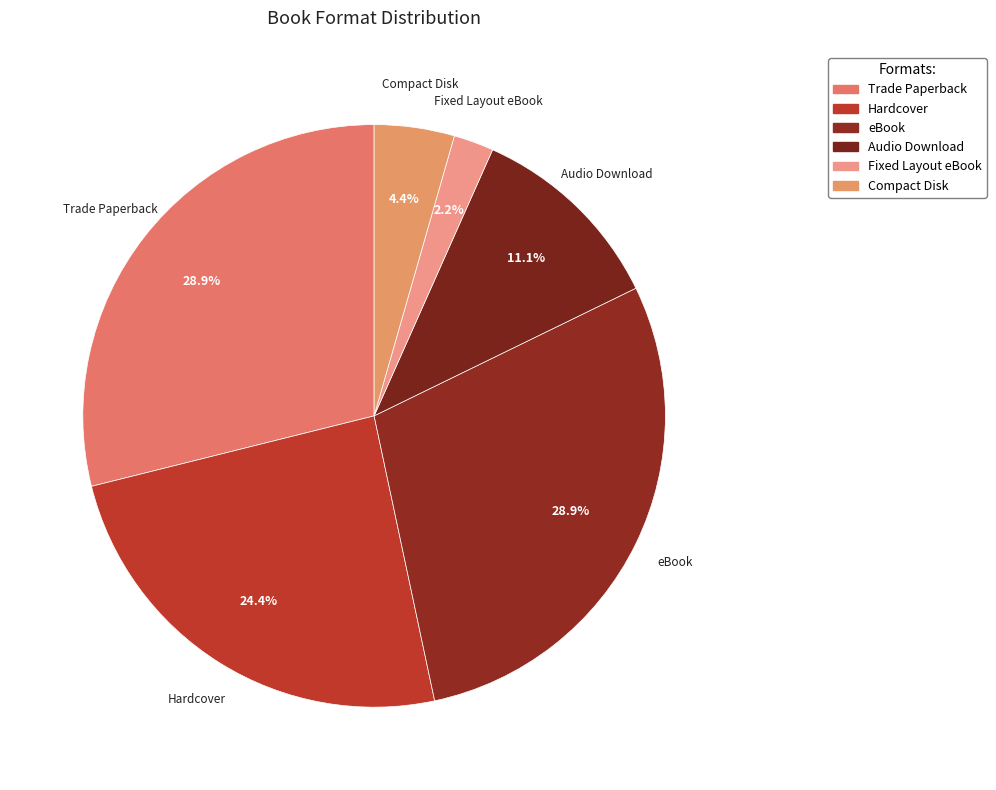

Count the number of slices in the pie.

6